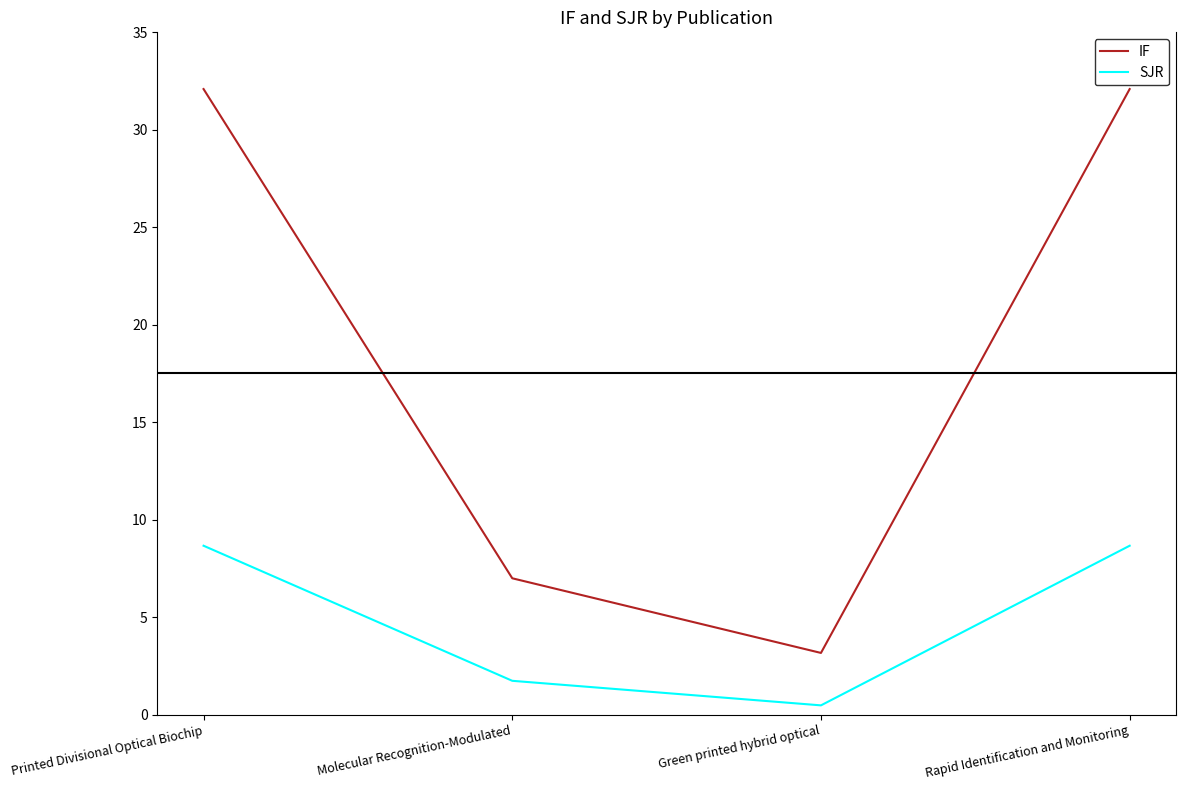

What is the minimum value for SJR?

0.5